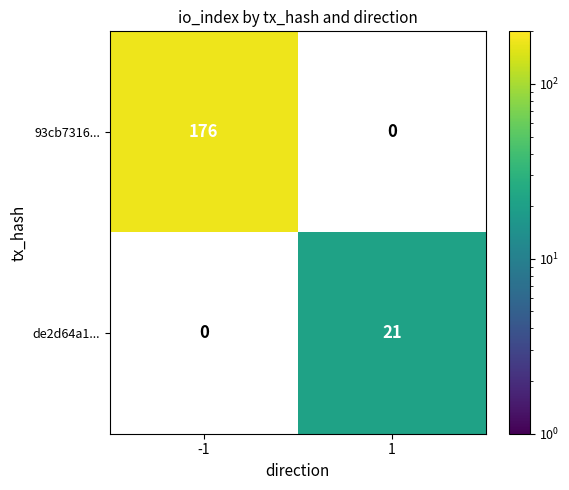

Is it true that 93cb7316... equals 176 at -1?

True